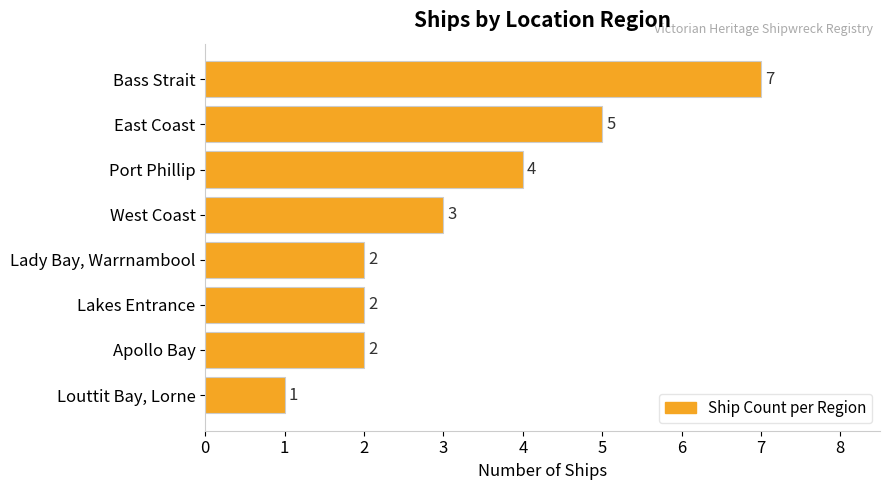

What is the minimum value shown in the chart?

1